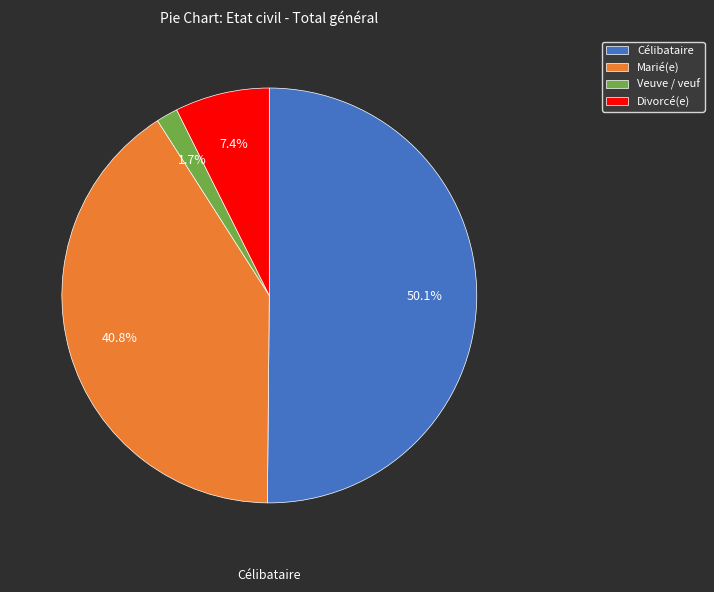

Rank the categories by value from highest to lowest.

Célibataire, Marié(e), Divorcé(e), Veuve / veuf